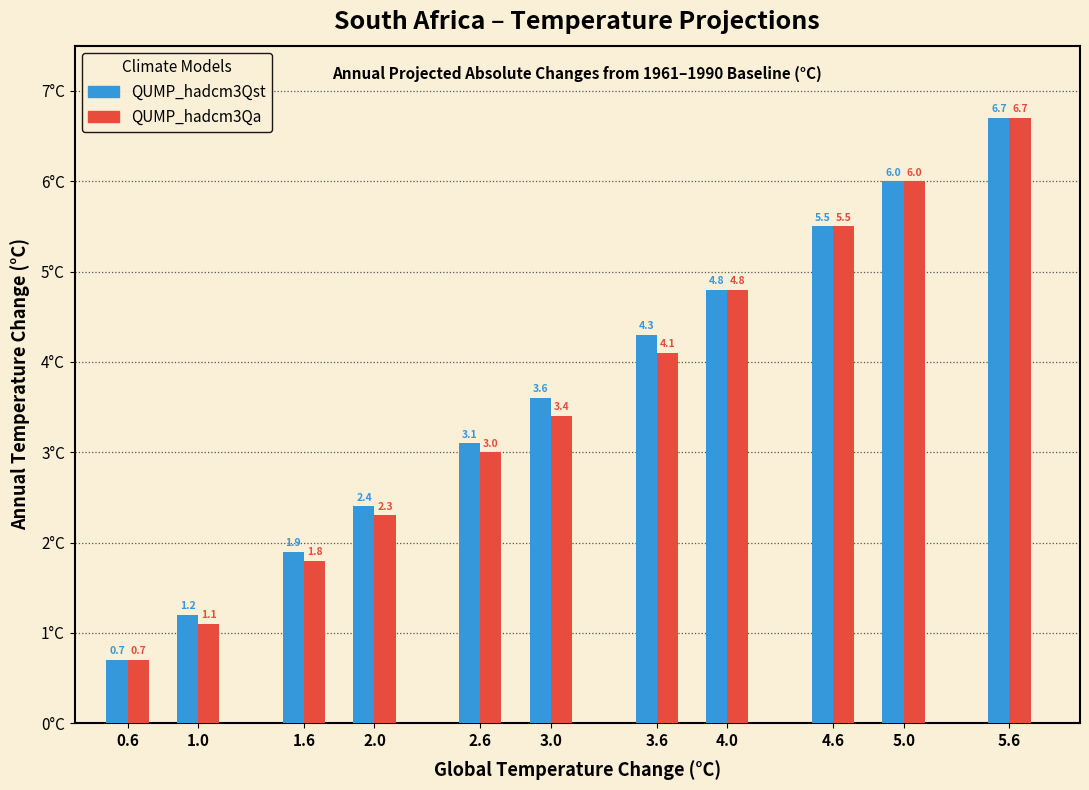

At which category is the sum across all series the highest?

5.6